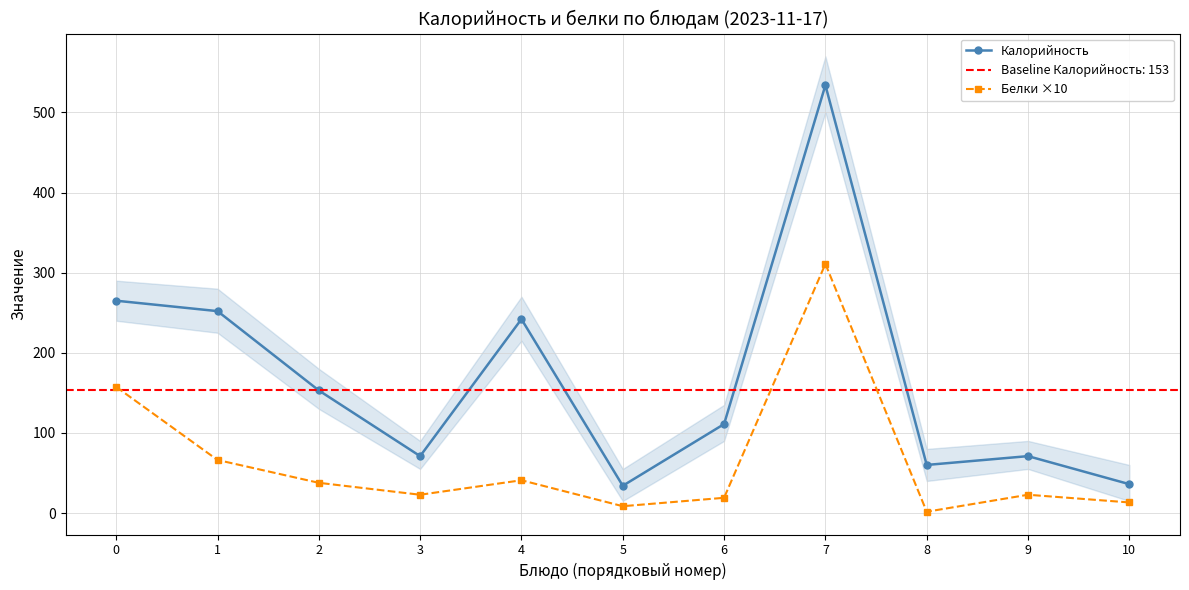

Is this an area chart (filled region under the line)?

No